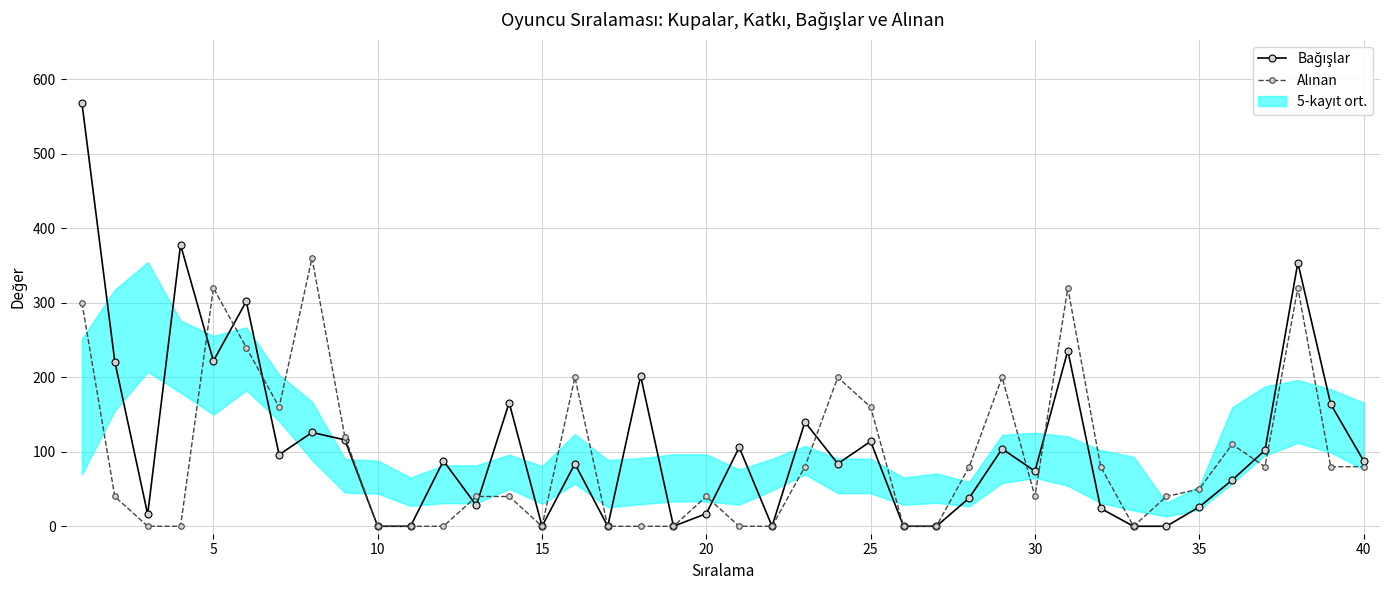

What is the average value of the Bağışlar series?

109